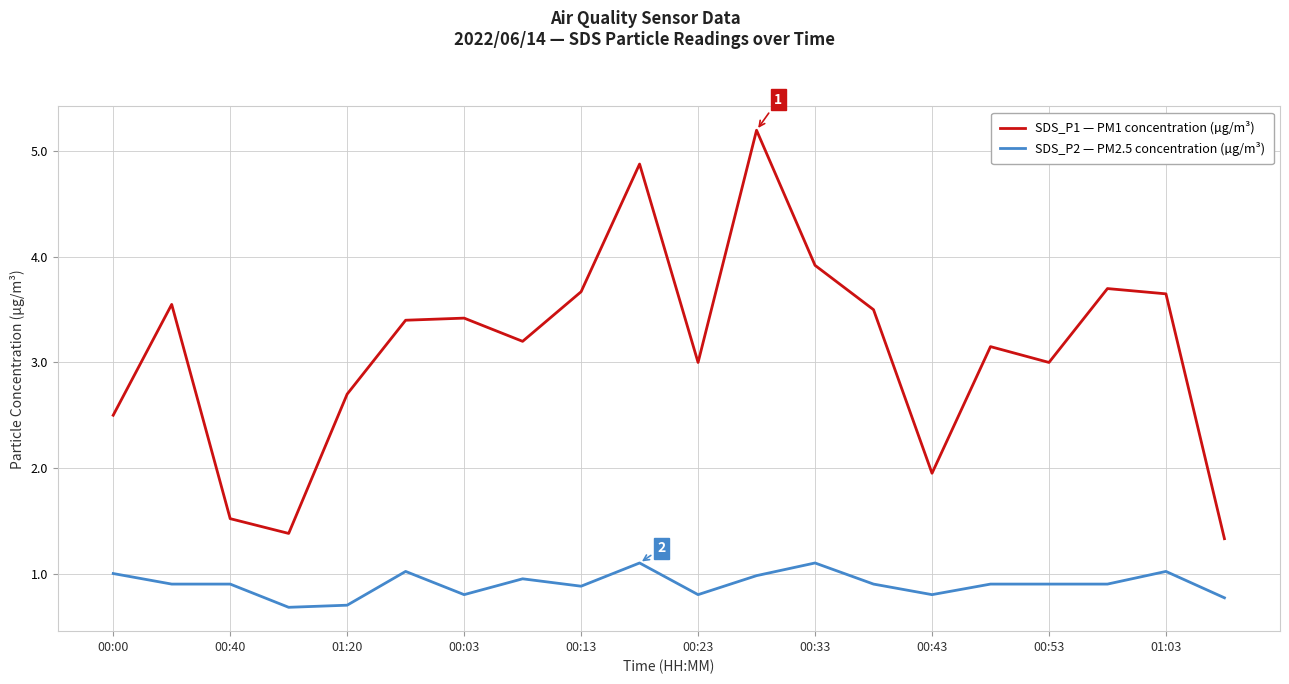

What is the difference between the maximum and minimum values in the SDS_P1 — PM1 concentration (µg/m³) series?

3.9